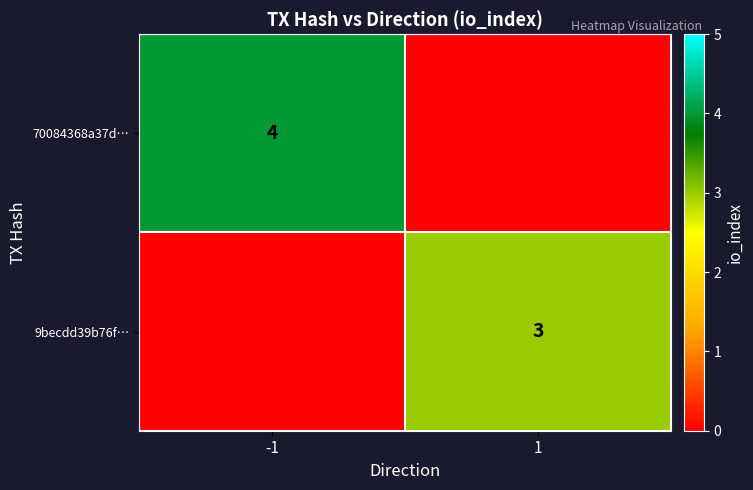

The value of 9becdd39b76f… at 1 is 3. True or false?

True